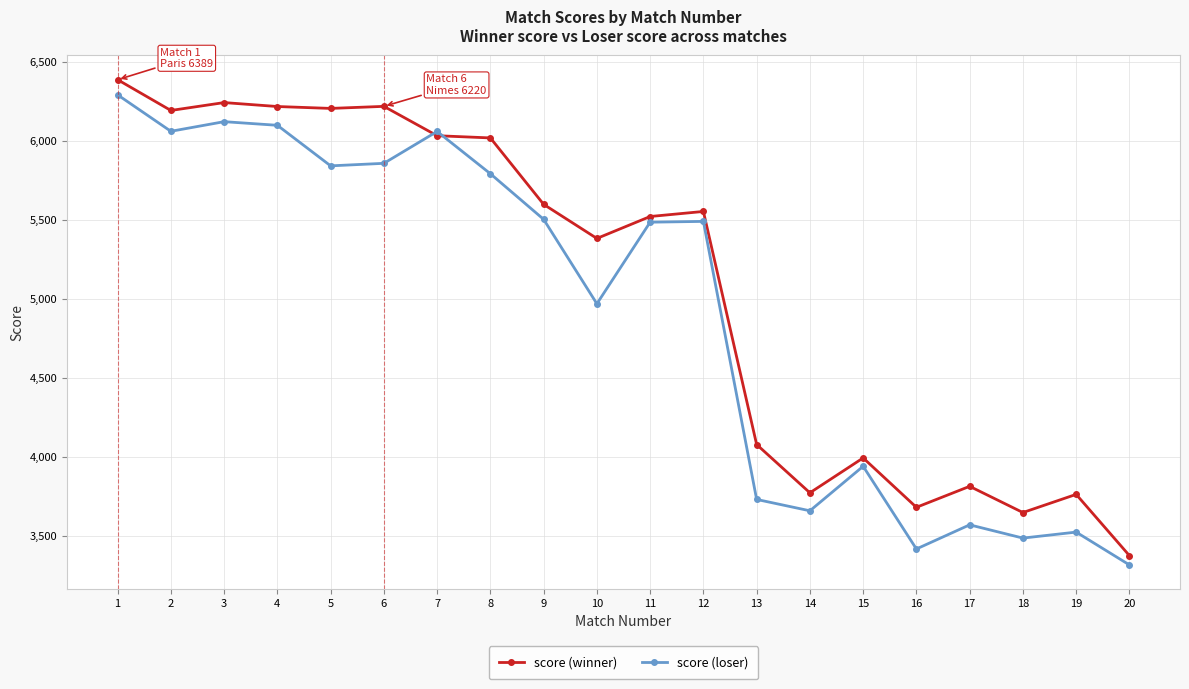

How many interior local valleys does the score (loser) series have?

6